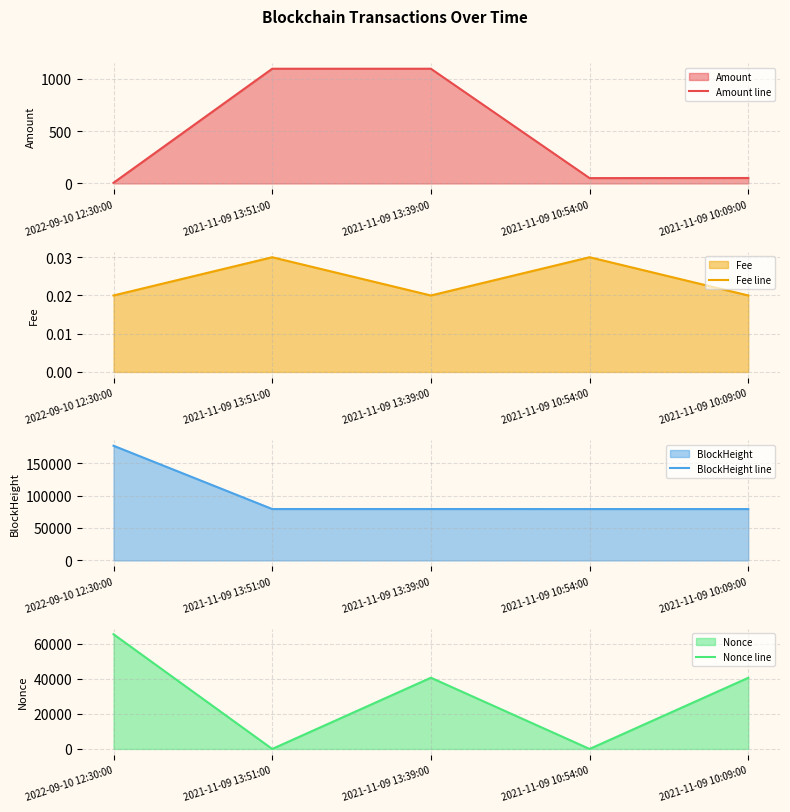

Does the chart display data point markers on the line(s)?

No